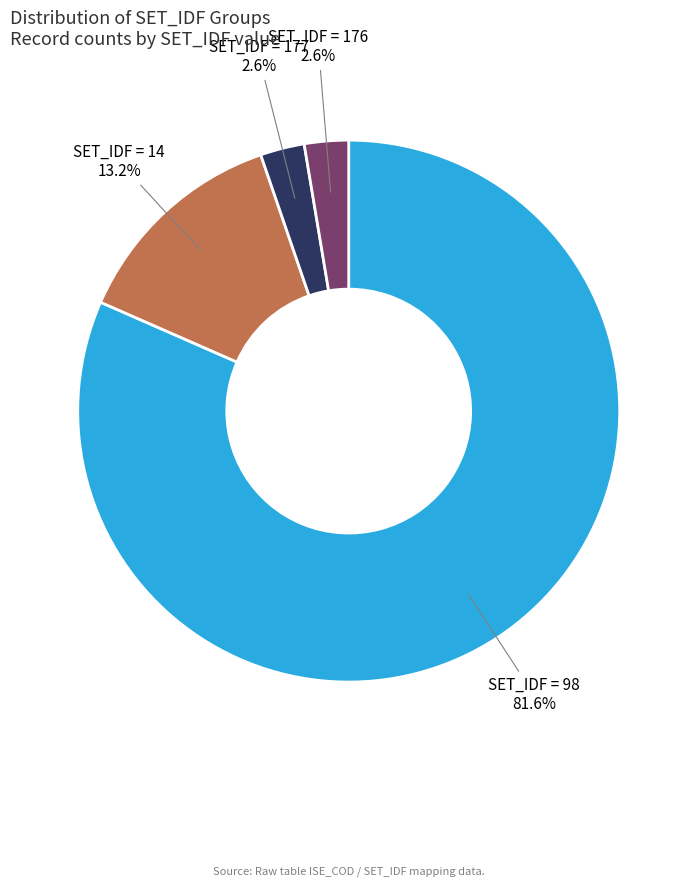

What is the majority slice?

SET_IDF = 98